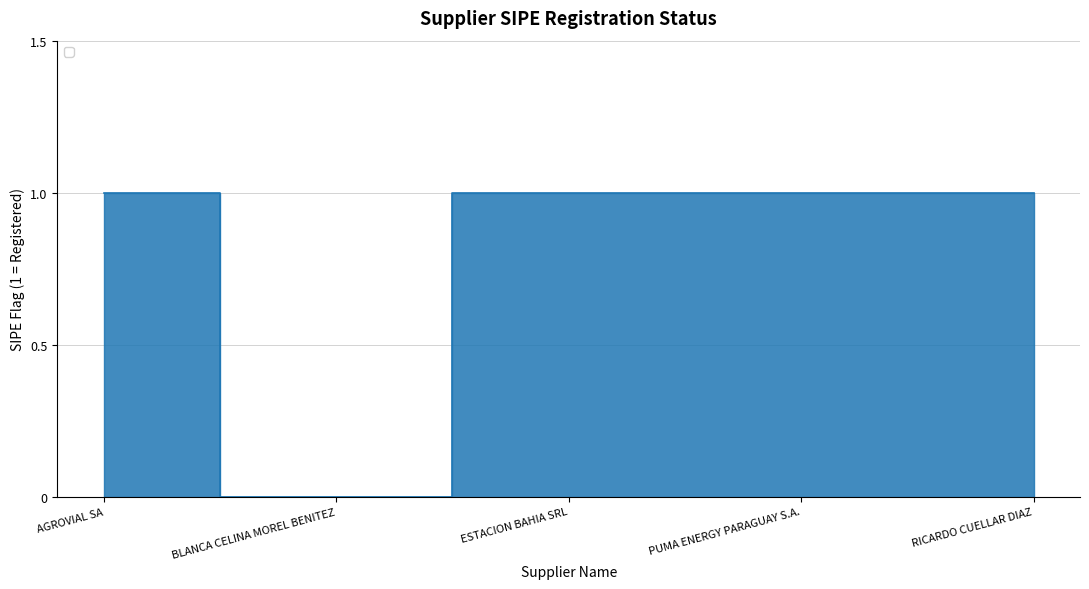

What is the sum of all values?

4